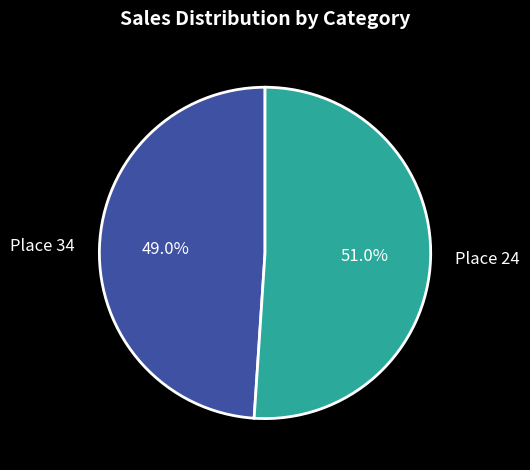

Which slice is the smallest?

Place 34